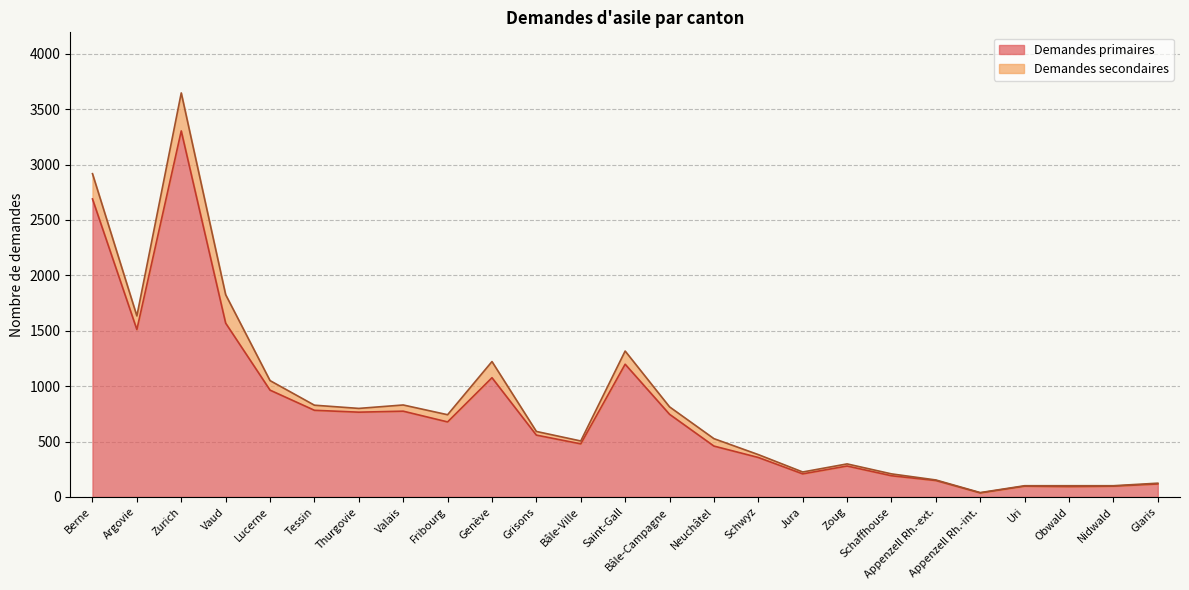

What is the change in value from Bâle-Campagne to Uri?

-649